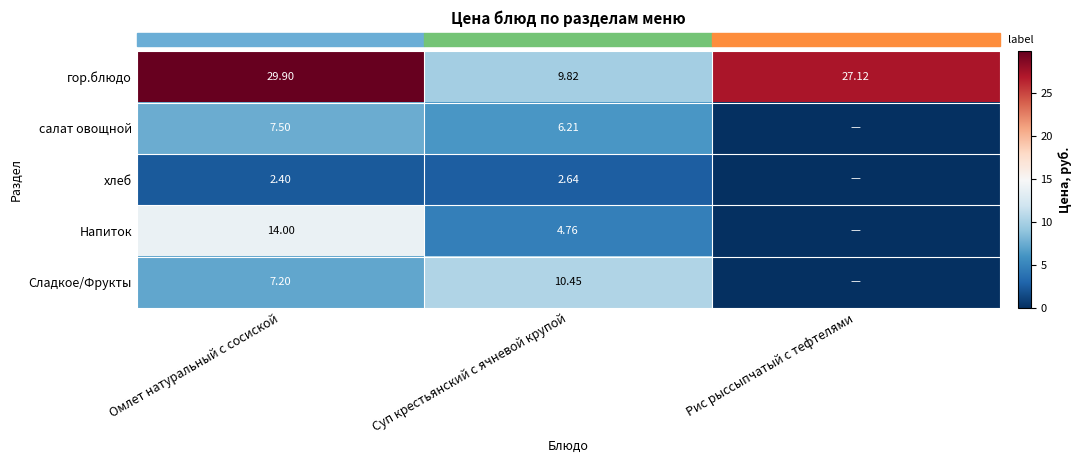

At which category does the chart reach its minimum across all series?

Рис рыссыпчатый с тефтелями